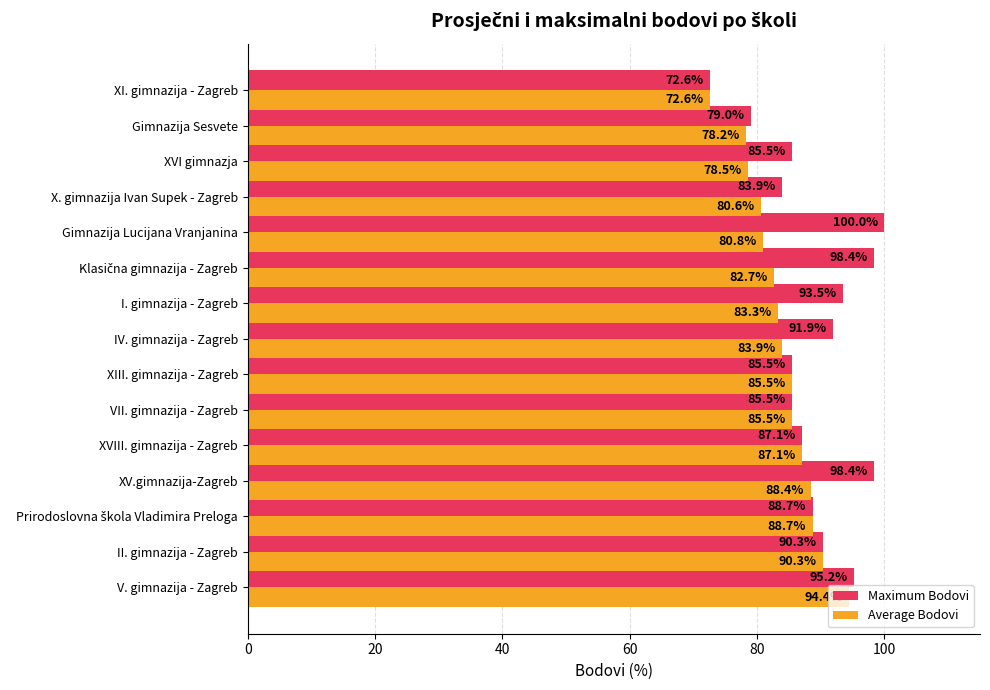

Is it true that Maximum Bodovi equals 85.5 at XIII. gimnazija - Zagreb?

True